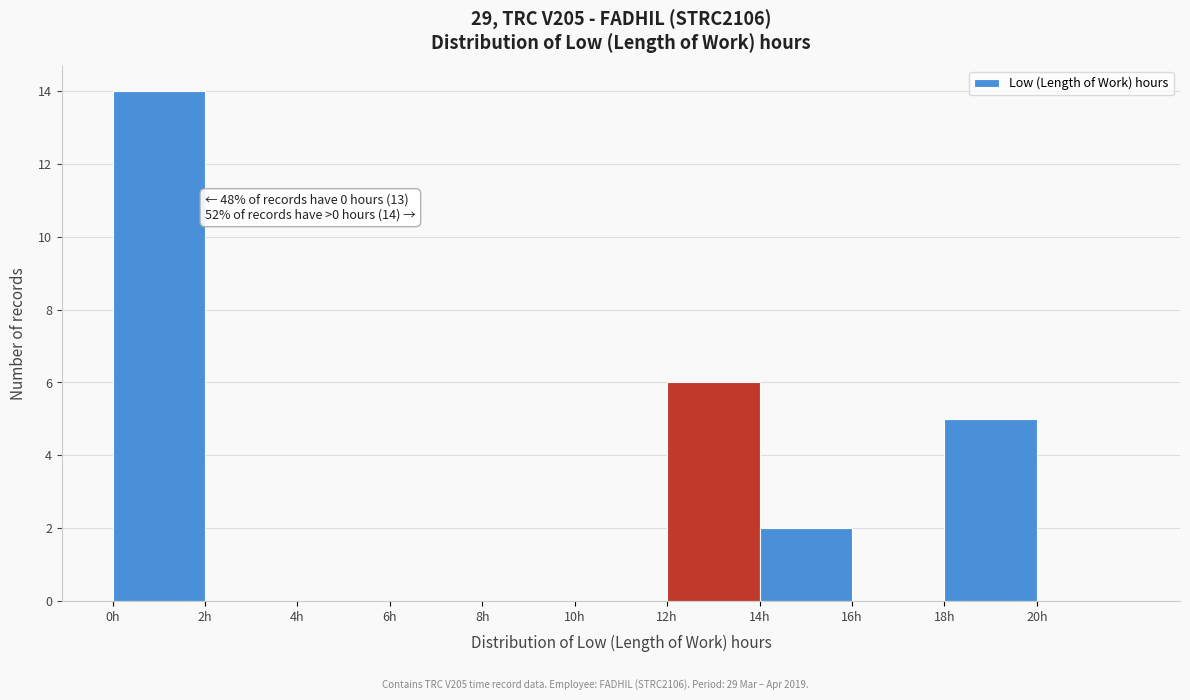

Which range on the x-axis has the tallest bar?

0 to 2